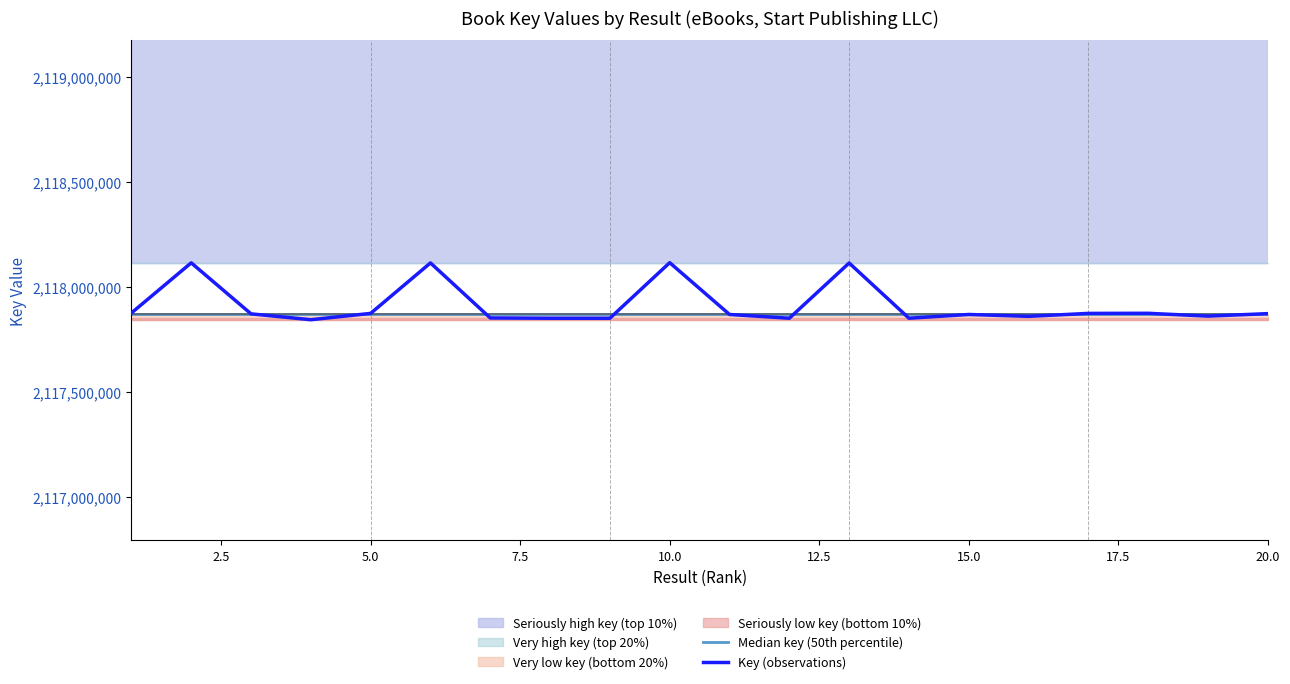

What is the highest value of the Key (observations) series?

2118116618